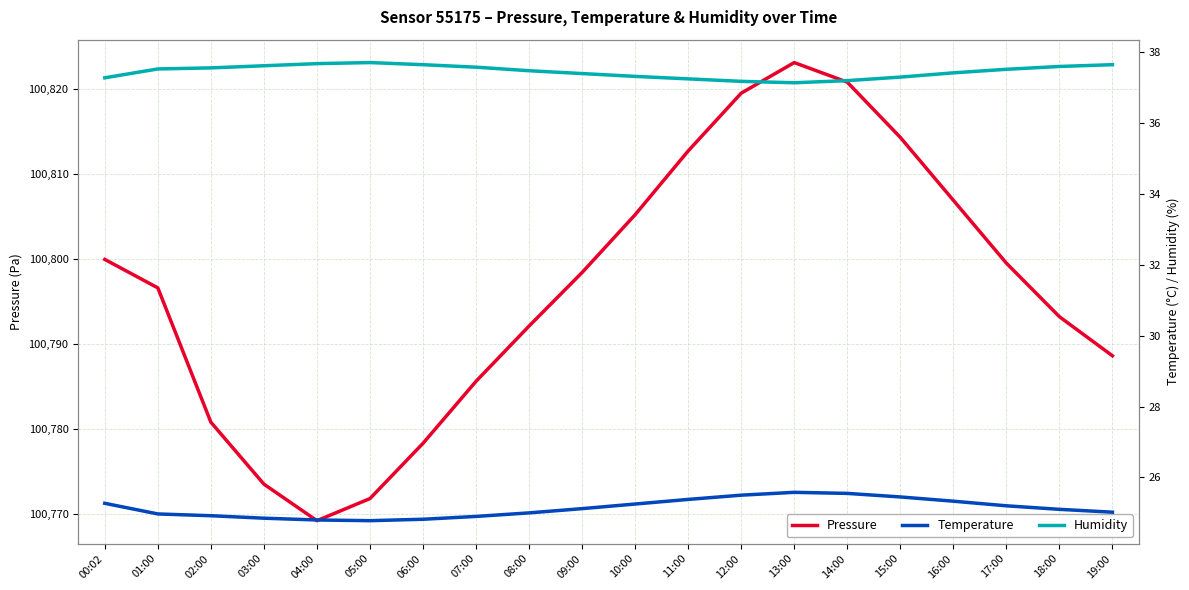

What is the approximate value of Pressure at 15:00?

100814.3